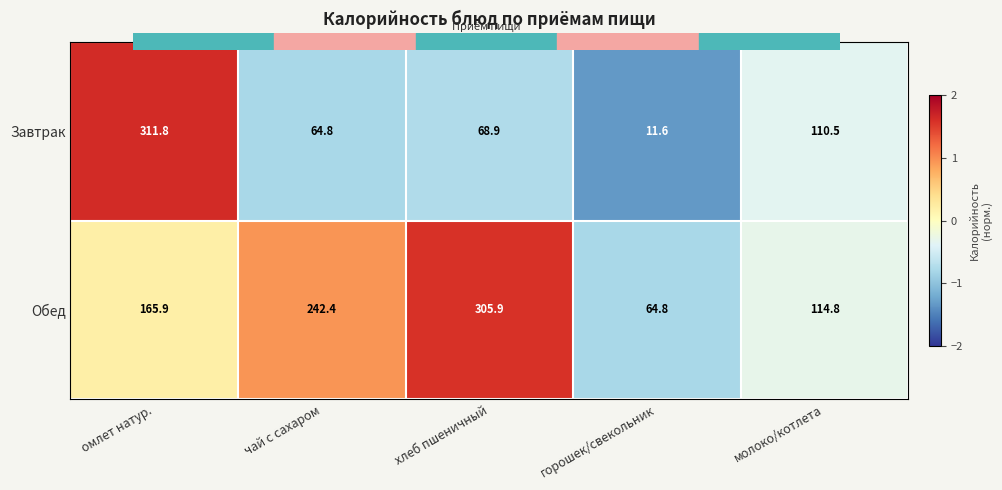

What is the sum of all Завтрак values?

567.6